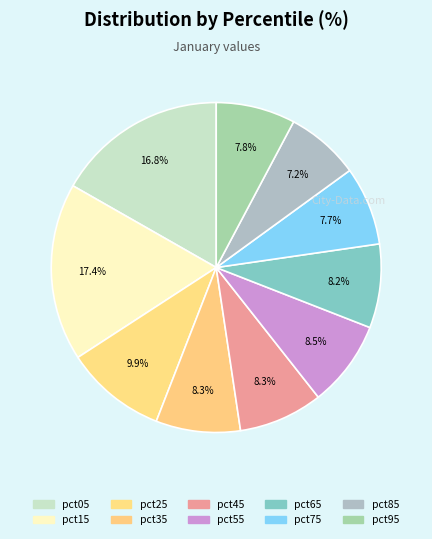

Which slice is the largest?

pct15